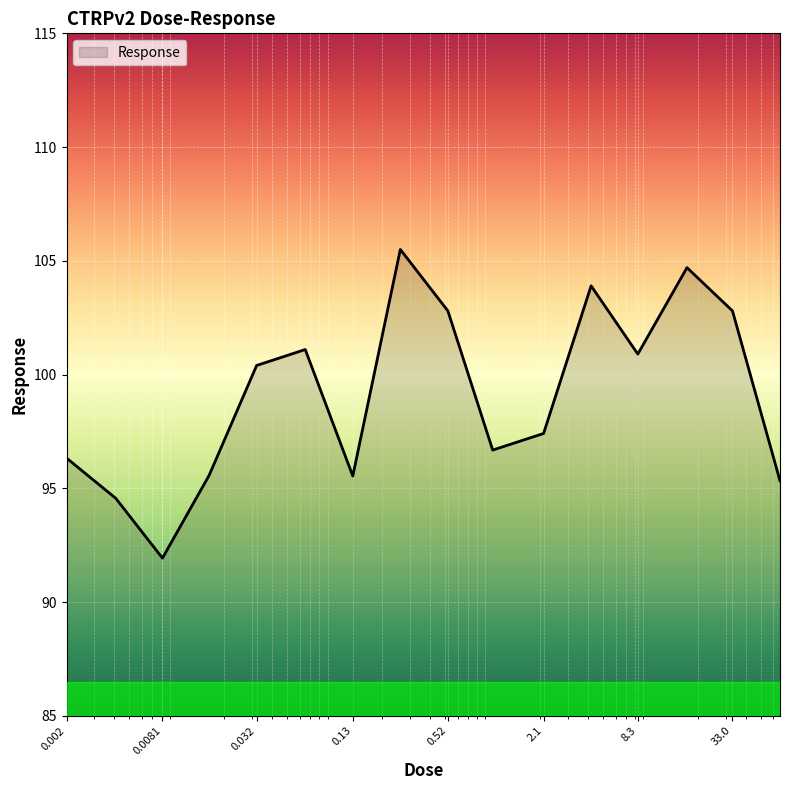

What is the difference between the maximum and minimum values?

13.6